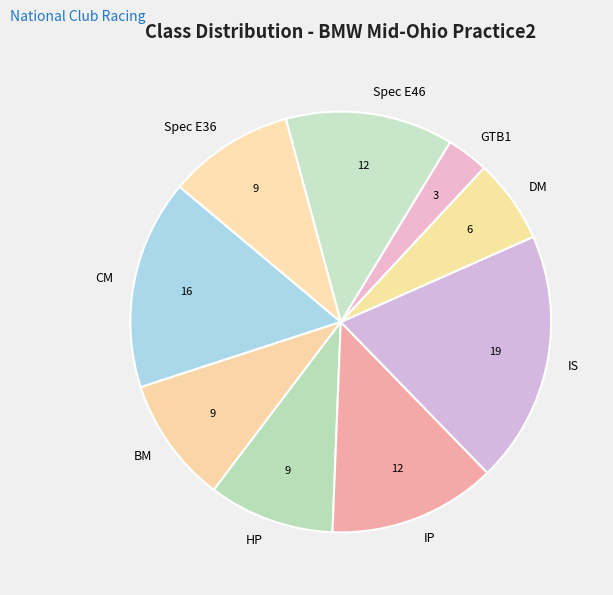

Which category has the biggest portion of the pie?

IS